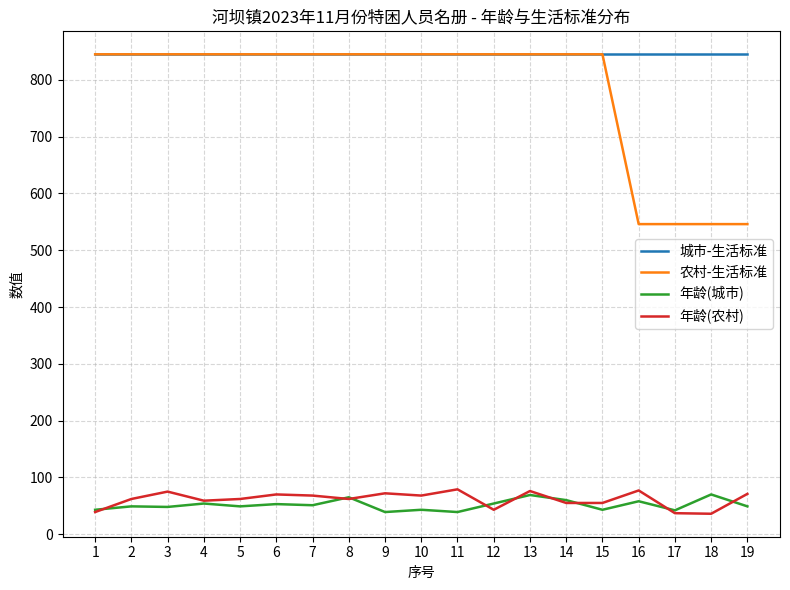

Is it true that 农村-生活标准 equals 335 at 9?

False